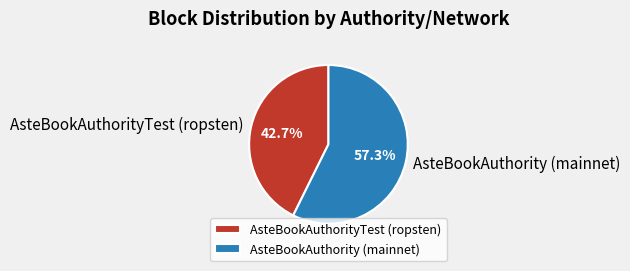

To the nearest percent, what portion does AsteBookAuthority (mainnet) represent?

57%